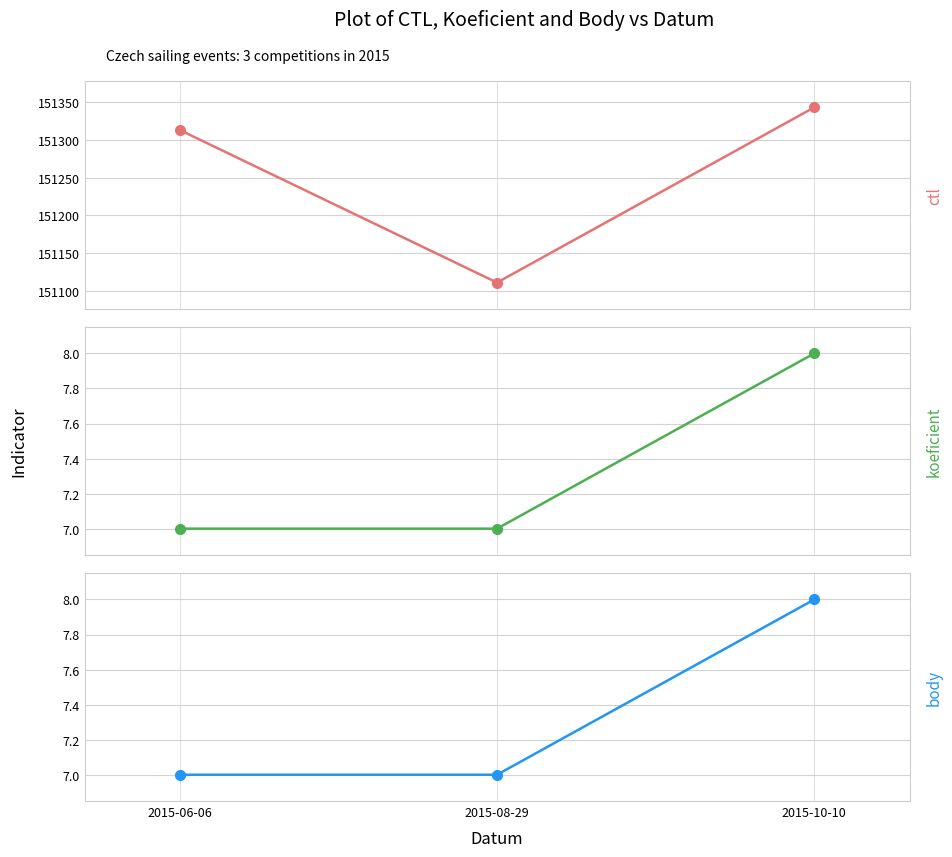

How many values in the Koeficient series exceed 7?

1